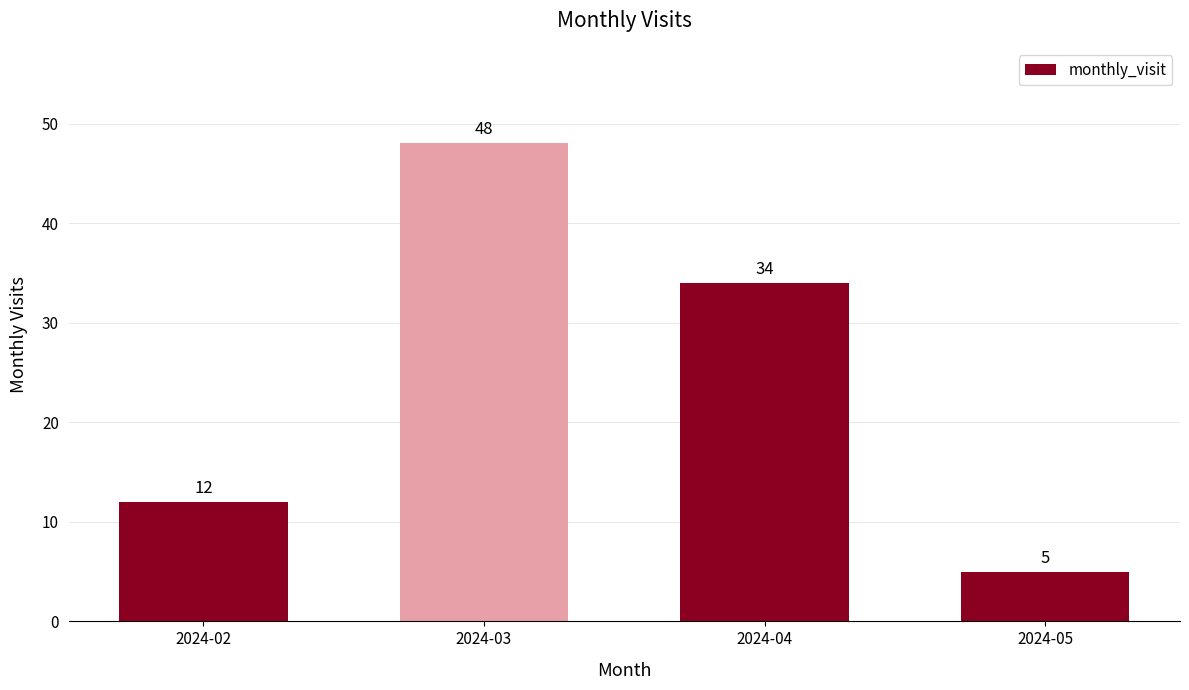

Rank the categories by value from lowest to highest.

2024-05, 2024-02, 2024-04, 2024-03